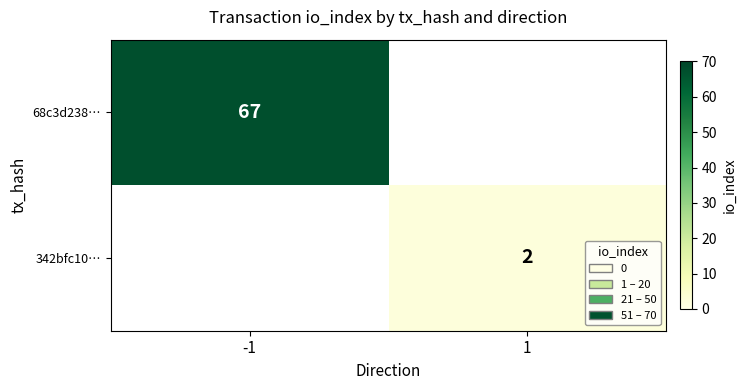

Is it true that 342bfc10… equals 2 at 1?

True